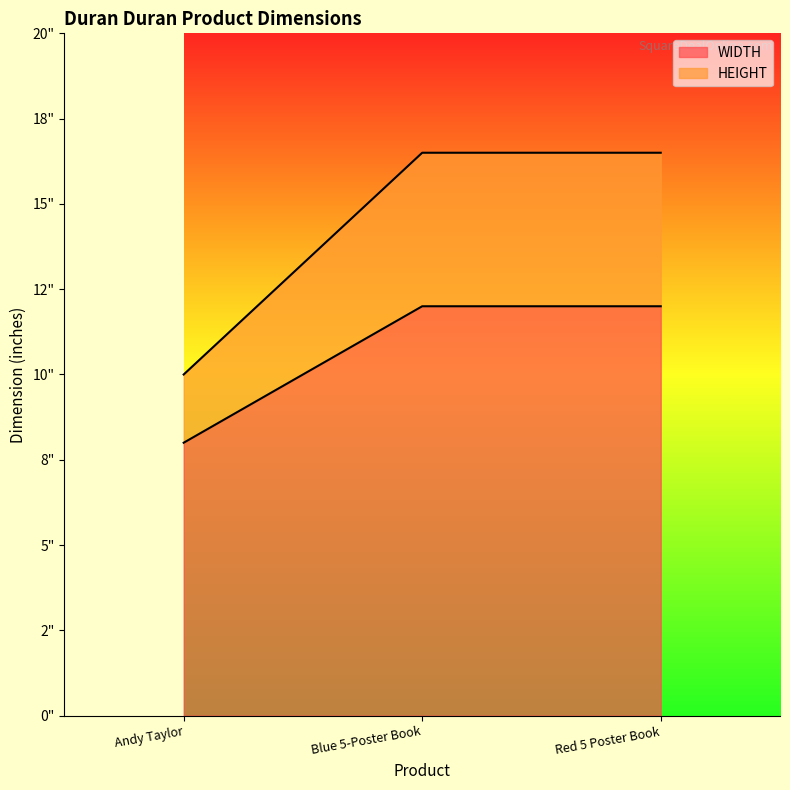

How many lines are shown in the chart?

2